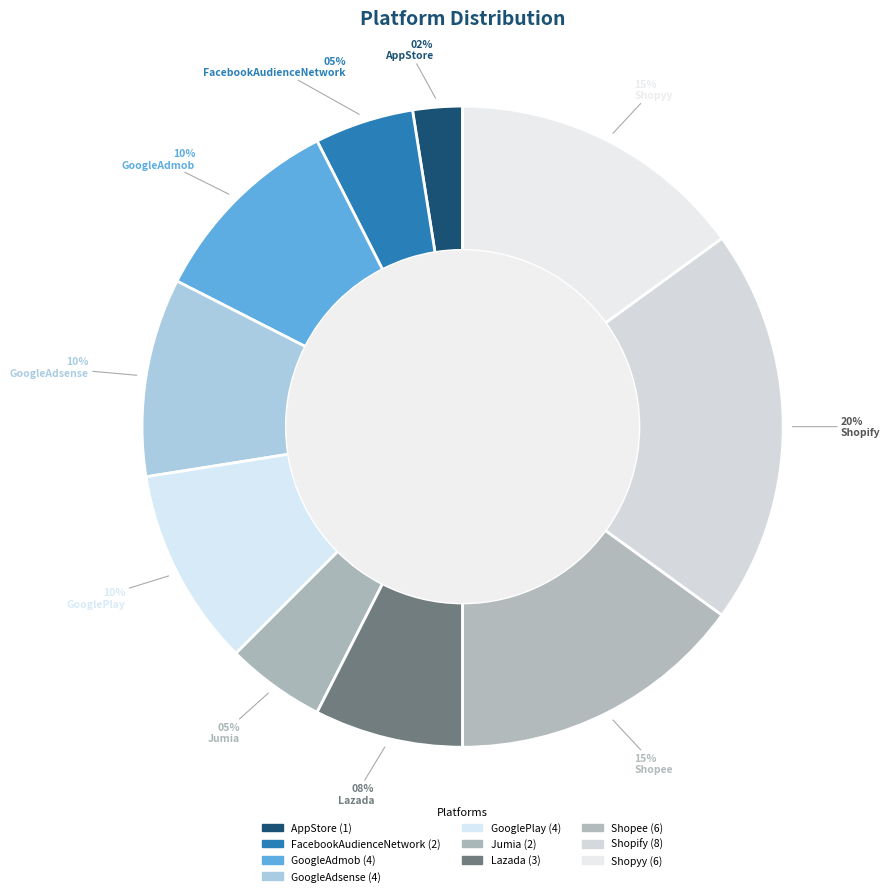

What is the largest slice in the pie chart?

Shopify